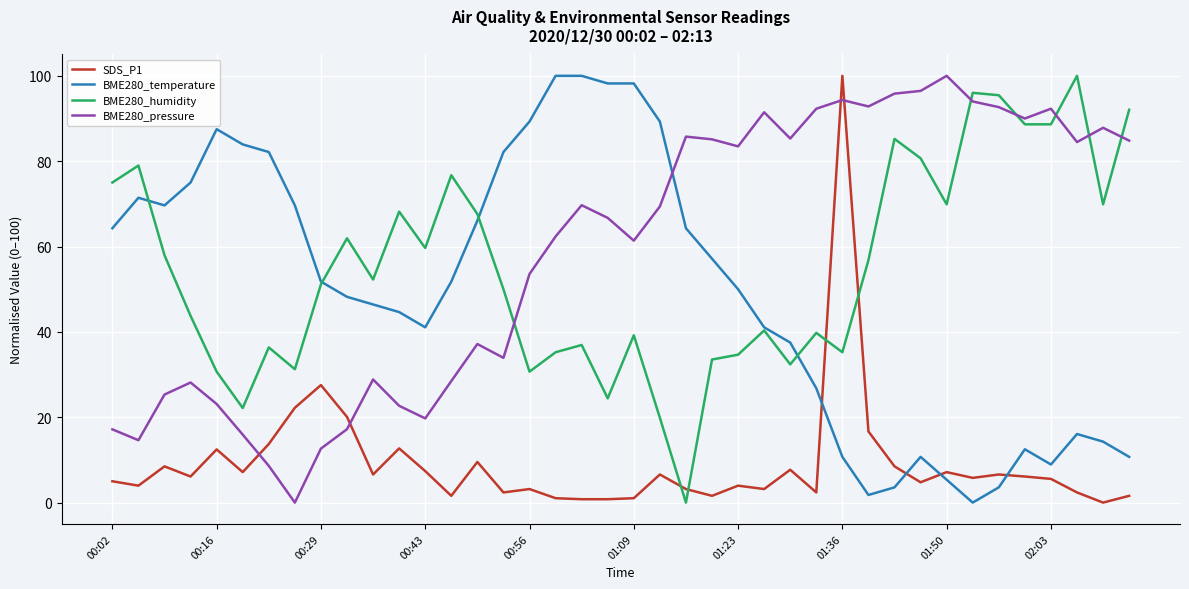

Which series ends up on top after the final intersection of BME280_humidity and BME280_pressure?

BME280_humidity